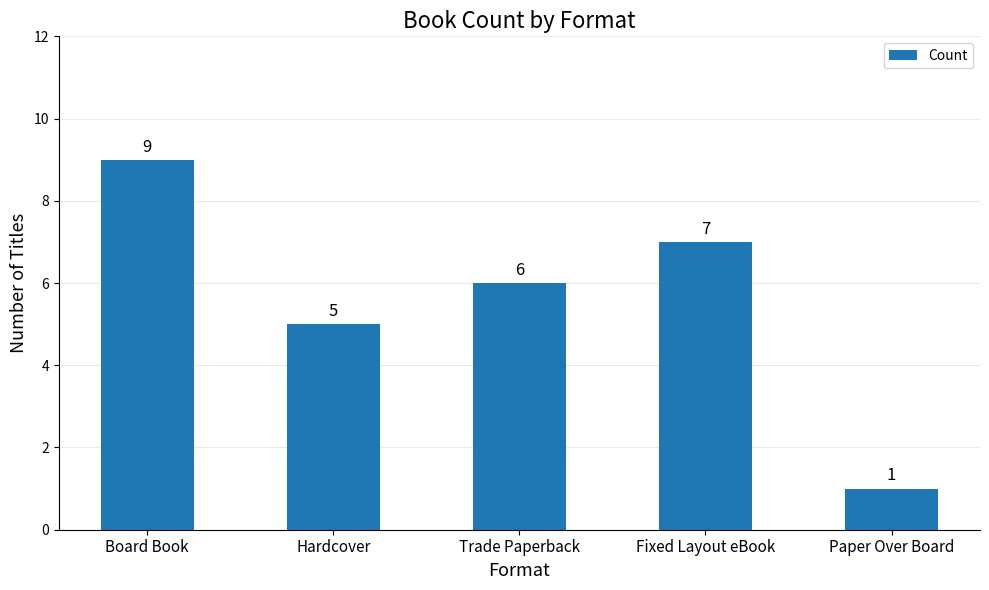

Count the number of data series in this chart.

1